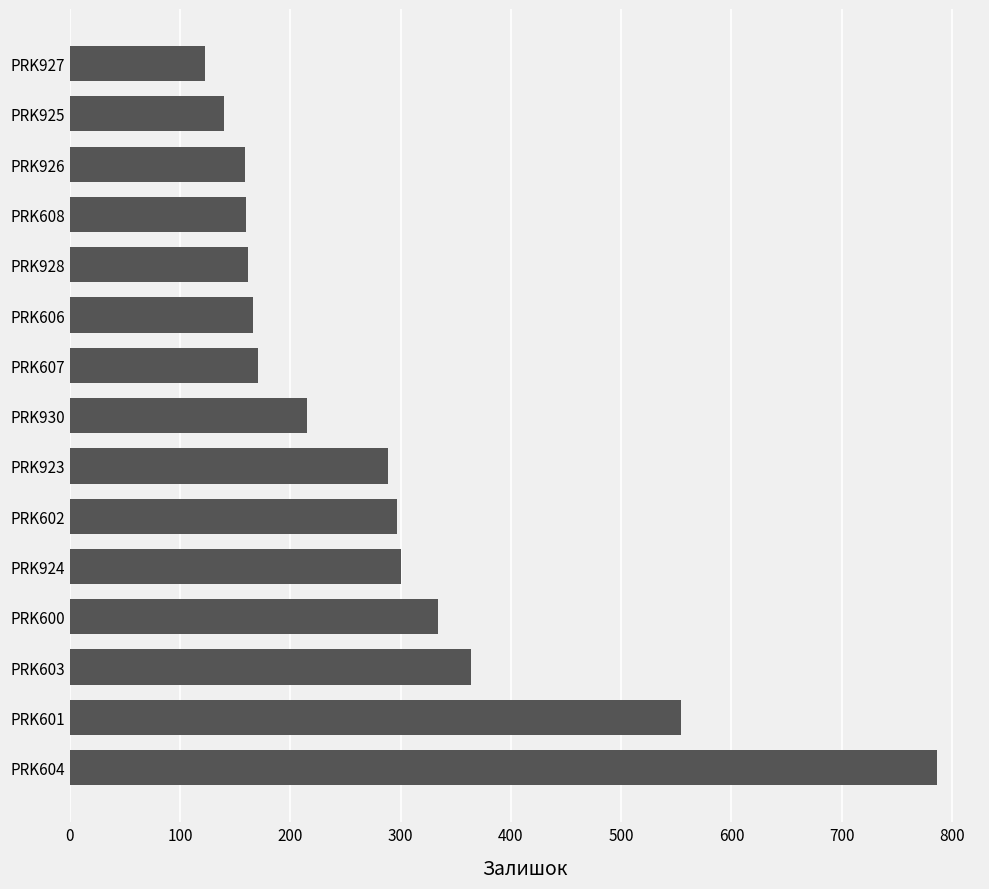

The value at PRK930 is 366. True or false?

False